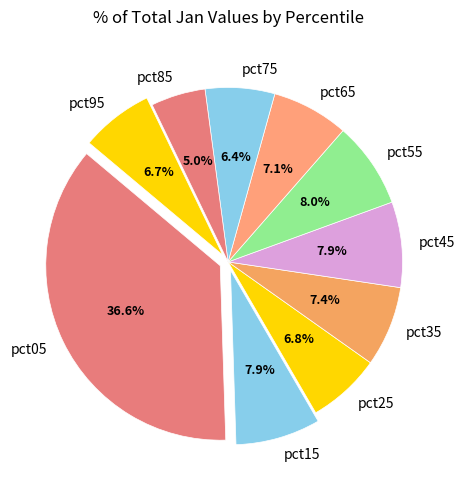

Which category has the smallest portion of the pie?

pct85